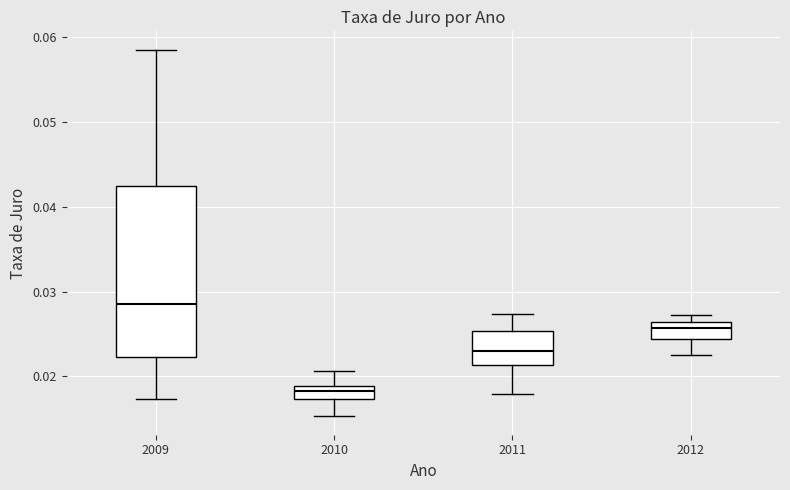

Reading left to right, read every box against the y-axis: the position of its median line, the range the box covers, and the ends of its whiskers. The values are not printed on the chart, so give them approximately, as read against the axis.

2009: median 0.028, box 0.022 to 0.042, whiskers 0.017 to 0.059
2010: median 0.018, box 0.017 to 0.019, whiskers 0.015 to 0.021
2011: median 0.023, box 0.021 to 0.025, whiskers 0.018 to 0.027
2012: median 0.026 (inside the box), box 0.024 to 0.026, whiskers 0.023 to 0.027